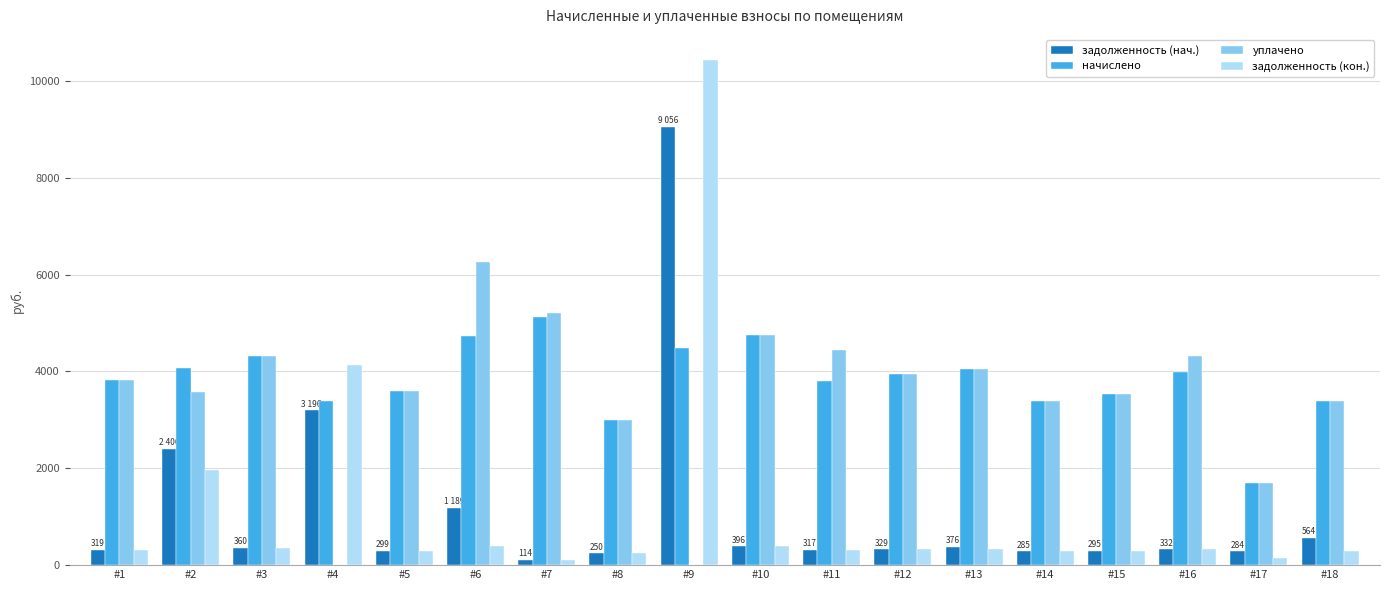

Is it true that задолженность (нач.) equals 294.6 at #15?

True